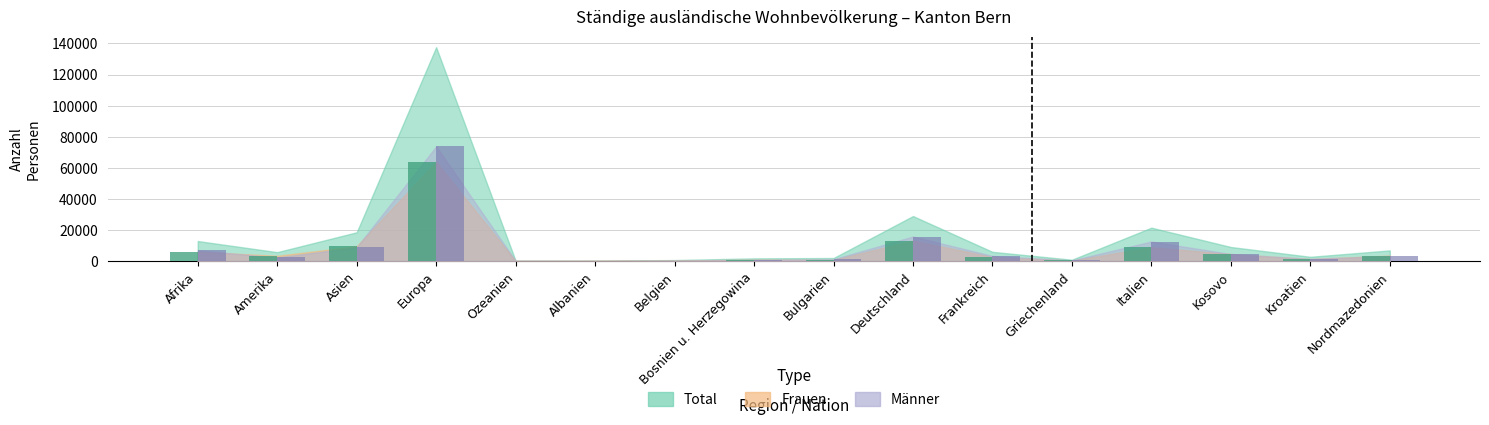

Which has a higher value, Albanien or Afrika?

Afrika